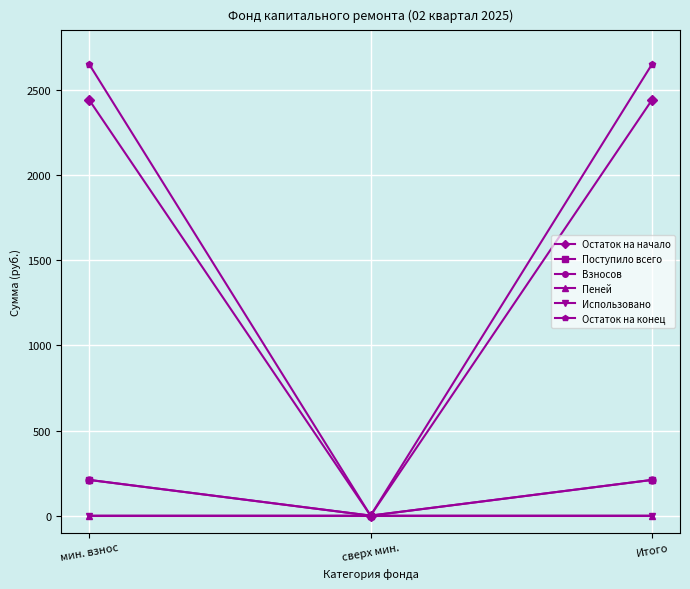

Is it true that Взносов equals 209.7 at Итого?

True